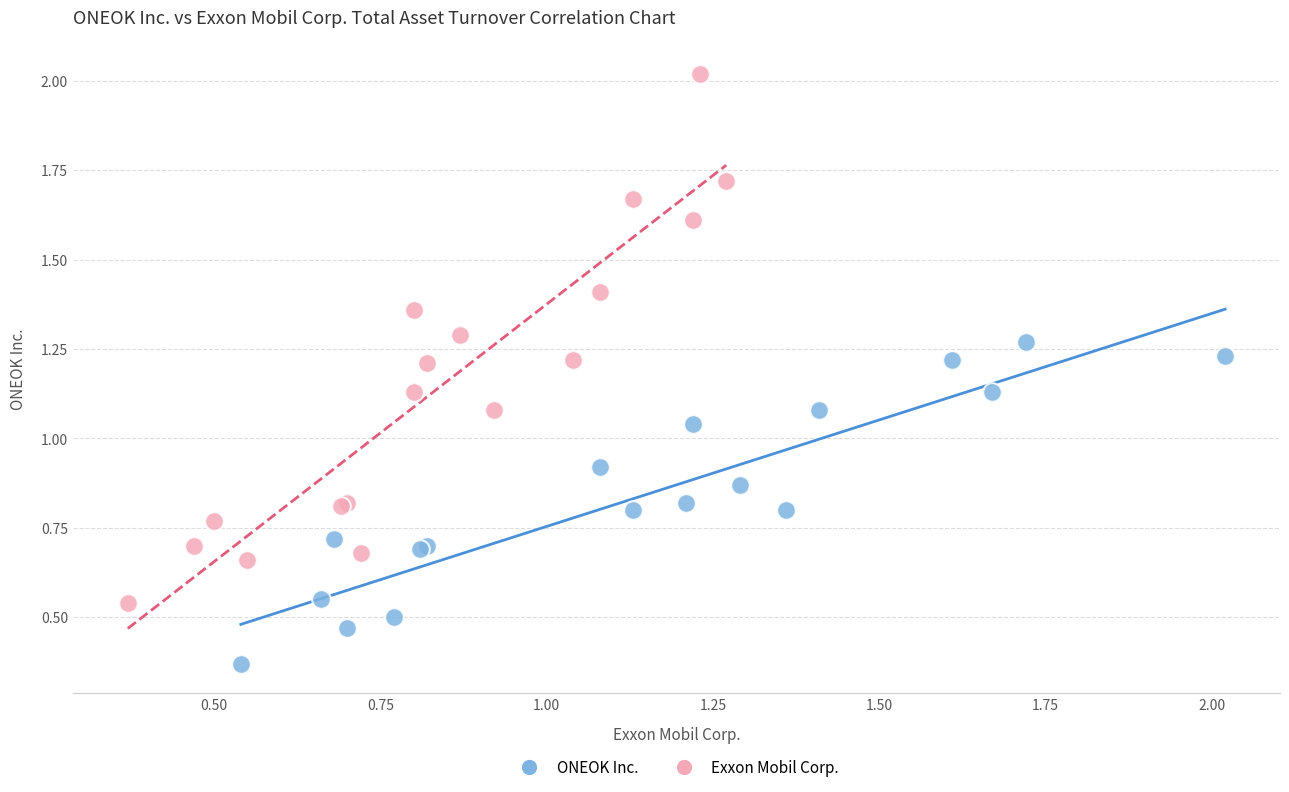

What are all the series names shown in the legend?

ONEOK Inc., Exxon Mobil Corp.